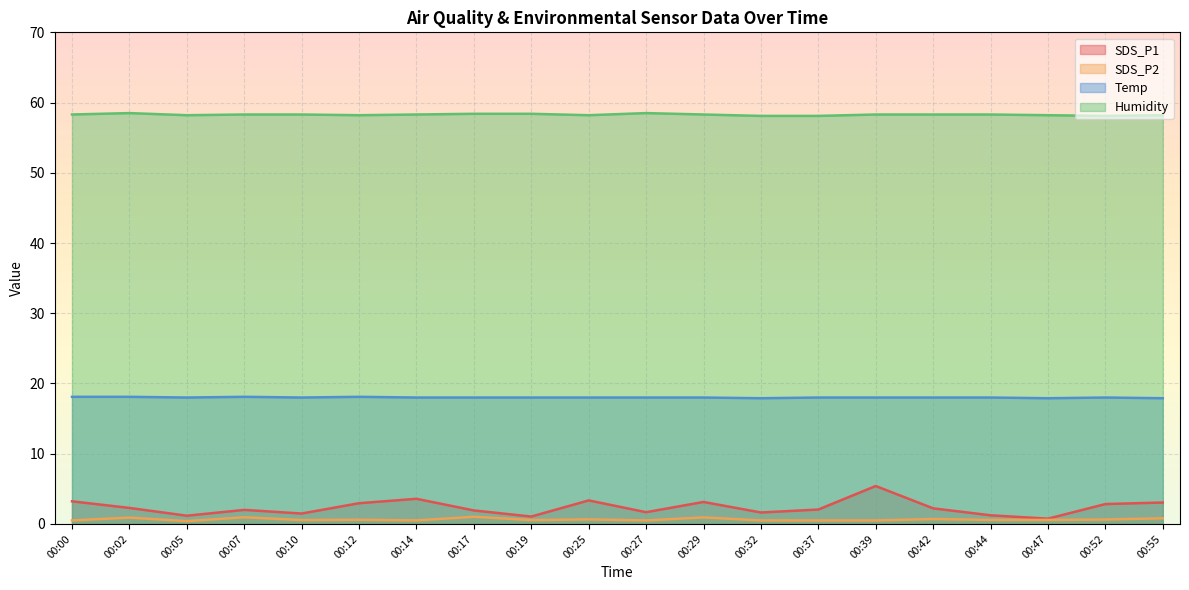

Rank the categories by SDS_P1 value from highest to lowest.

00:39, 00:14, 00:25, 00:00, 00:29, 00:55, 00:12, 00:52, 00:02, 00:42, 00:37, 00:07, 00:17, 00:27, 00:32, 00:10, 00:44, 00:05, 00:19, 00:47